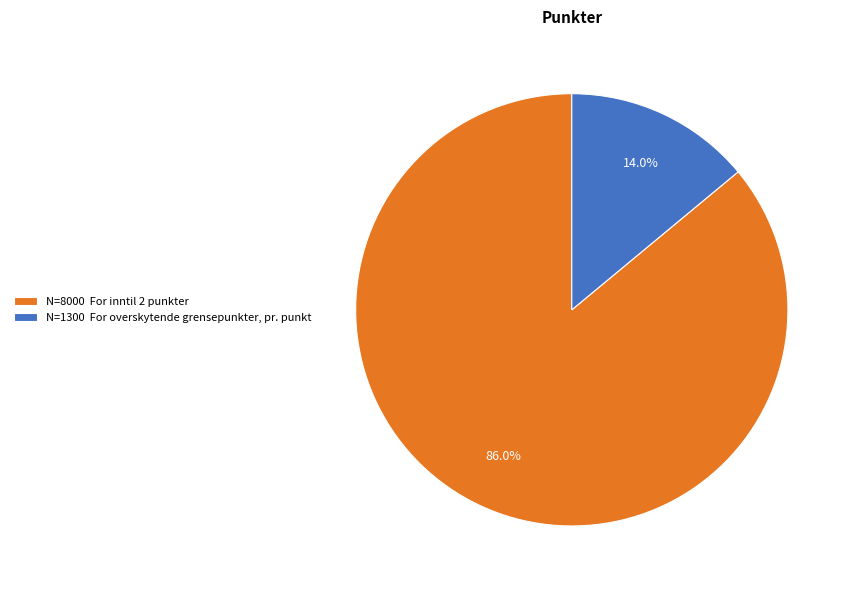

Which has a higher value, N=8000 For inntil 2 punkter or N=1300 For overskytende grensepunkter, pr. punkt?

N=8000 For inntil 2 punkter